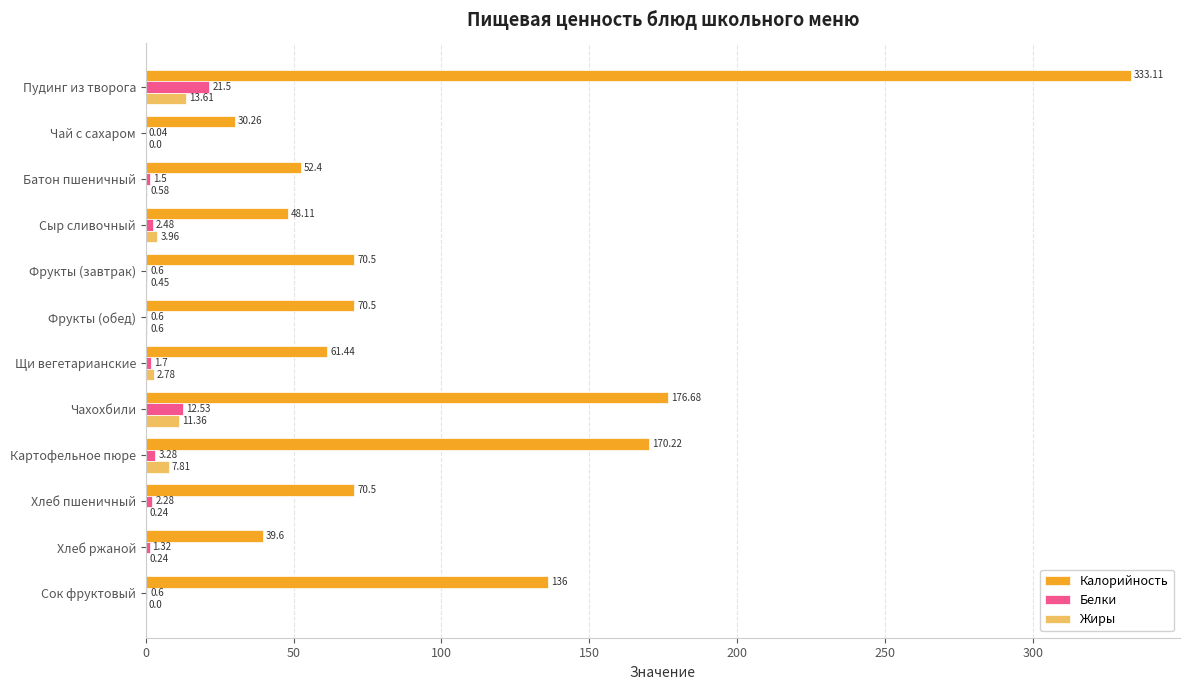

Between Пудинг из творога and Фрукты (завтрак), which series saw the biggest shift?

Калорийность